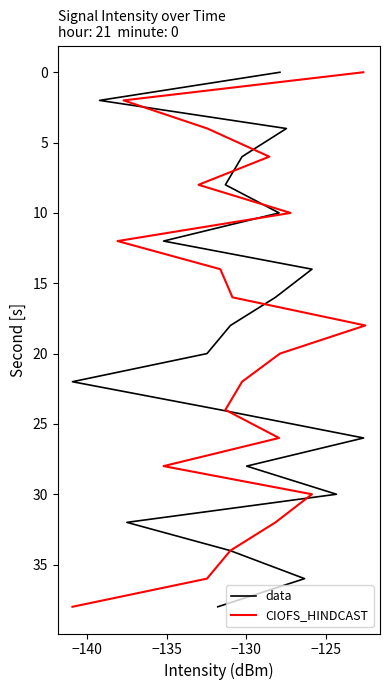

How many series are shown in this chart?

2